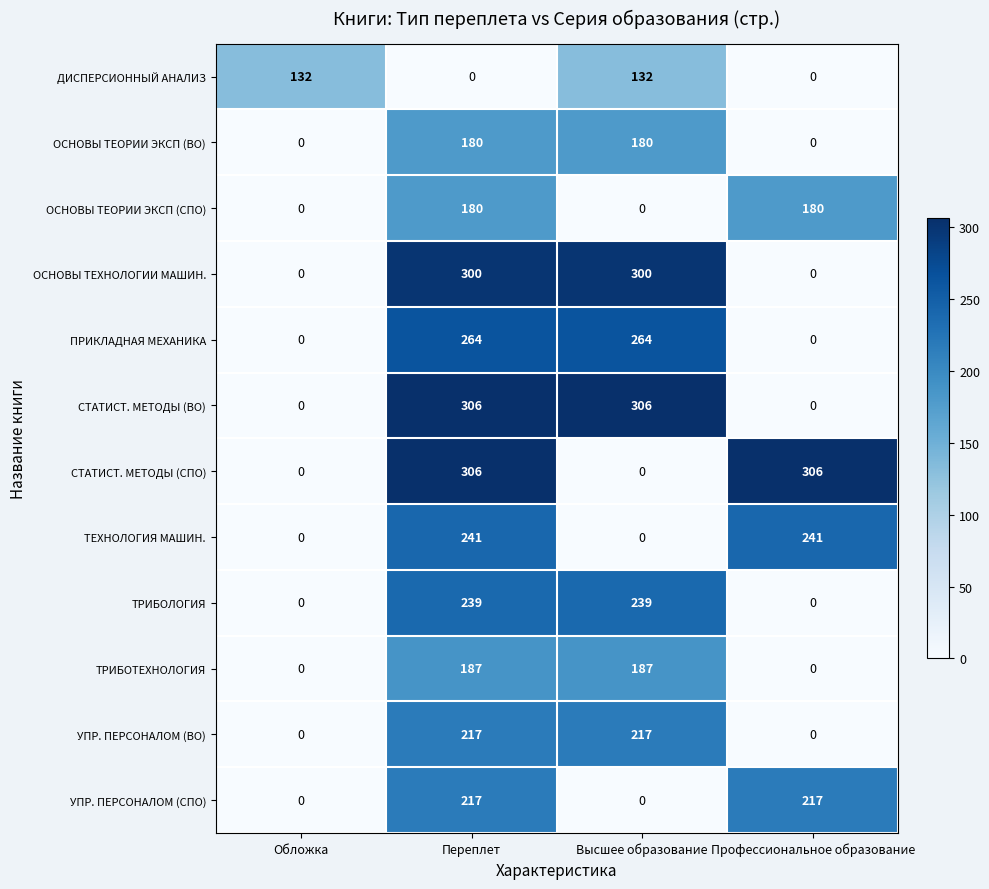

At which category is the sum across all series the highest?

Переплет